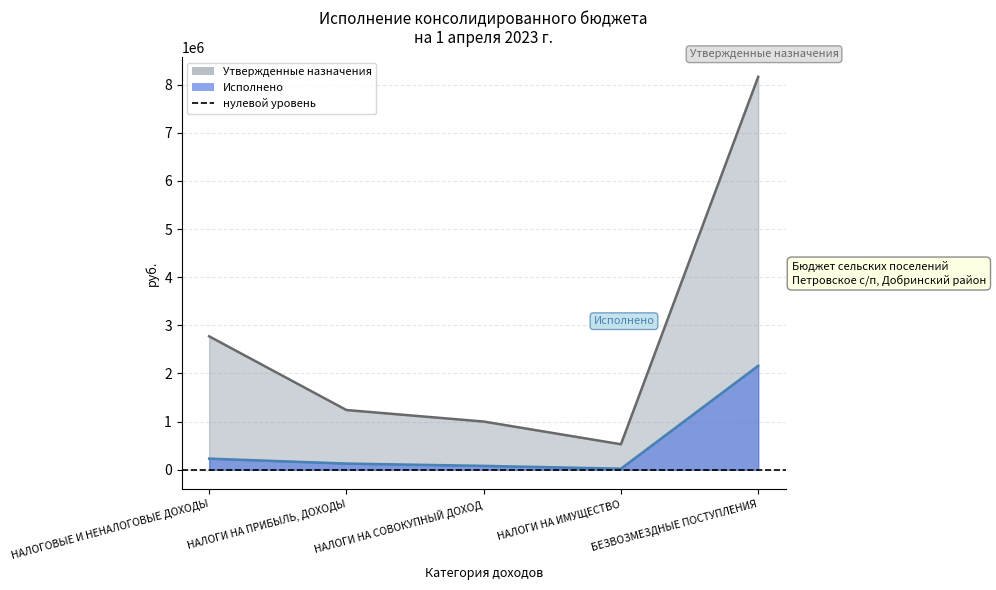

What is the difference between the highest and lowest values at БЕЗВОЗМЕЗДНЫЕ ПОСТУПЛЕНИЯ?

6003441.2